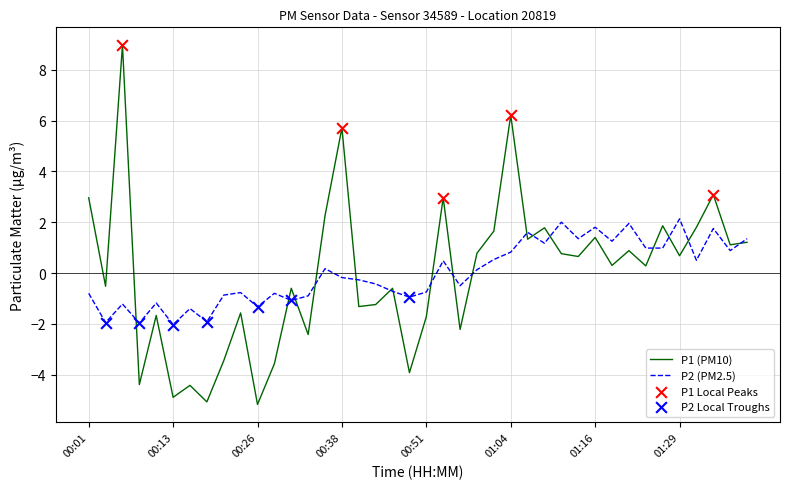

Which series has the largest range (max minus min)?

P1 (PM10)